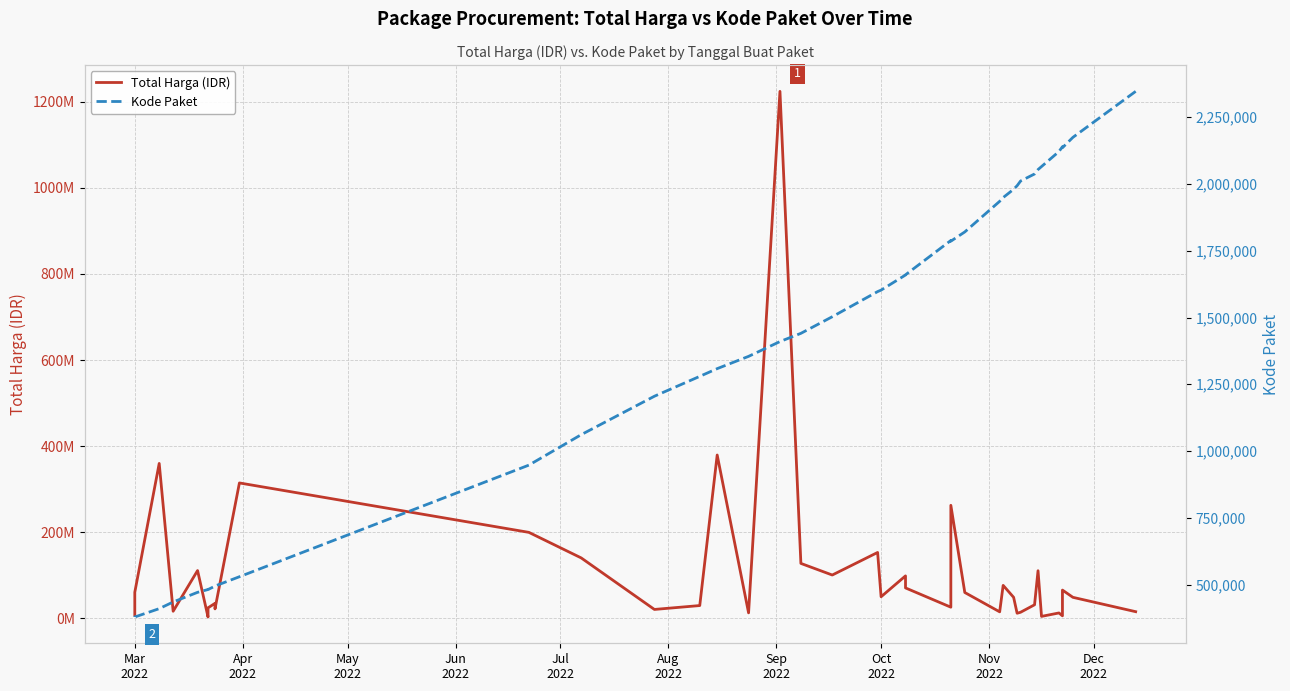

True or false: Total Harga (IDR) has more than 2 interior local peaks.

True